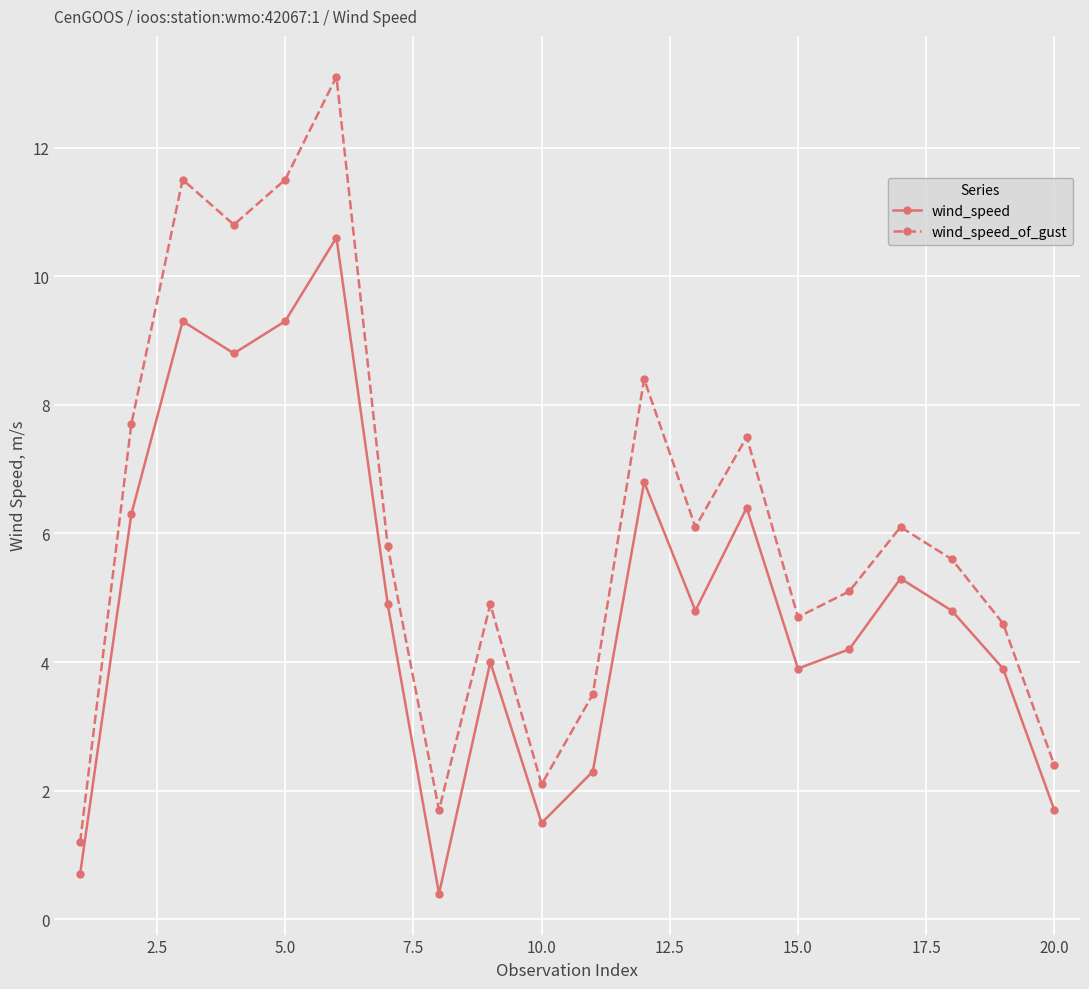

True or false: wind_speed_of_gust and wind_speed intersect in this chart.

False